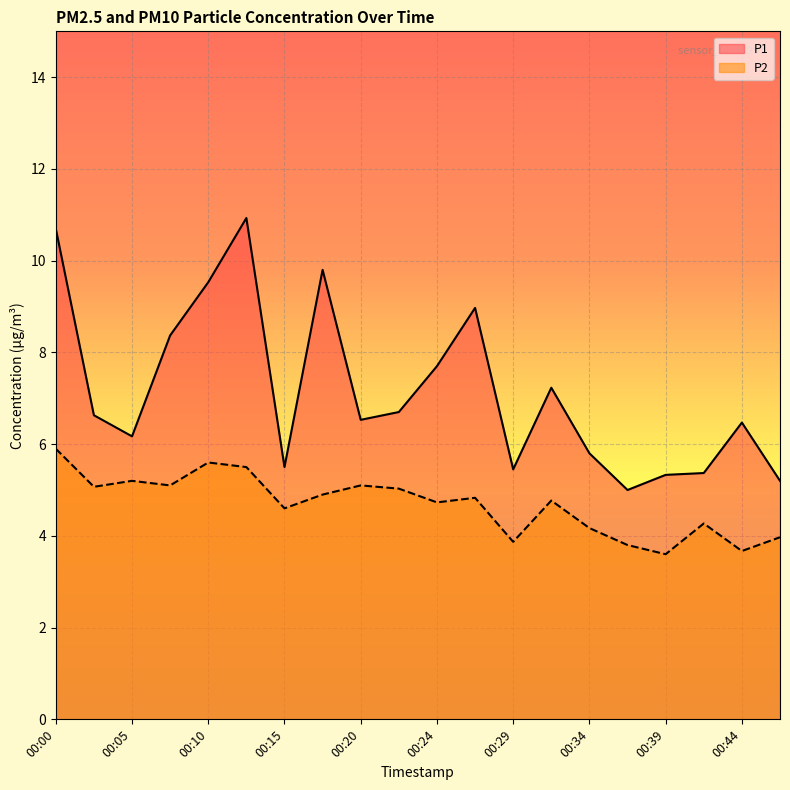

The P1 series shows 15.4 at 00:27. True or false?

False